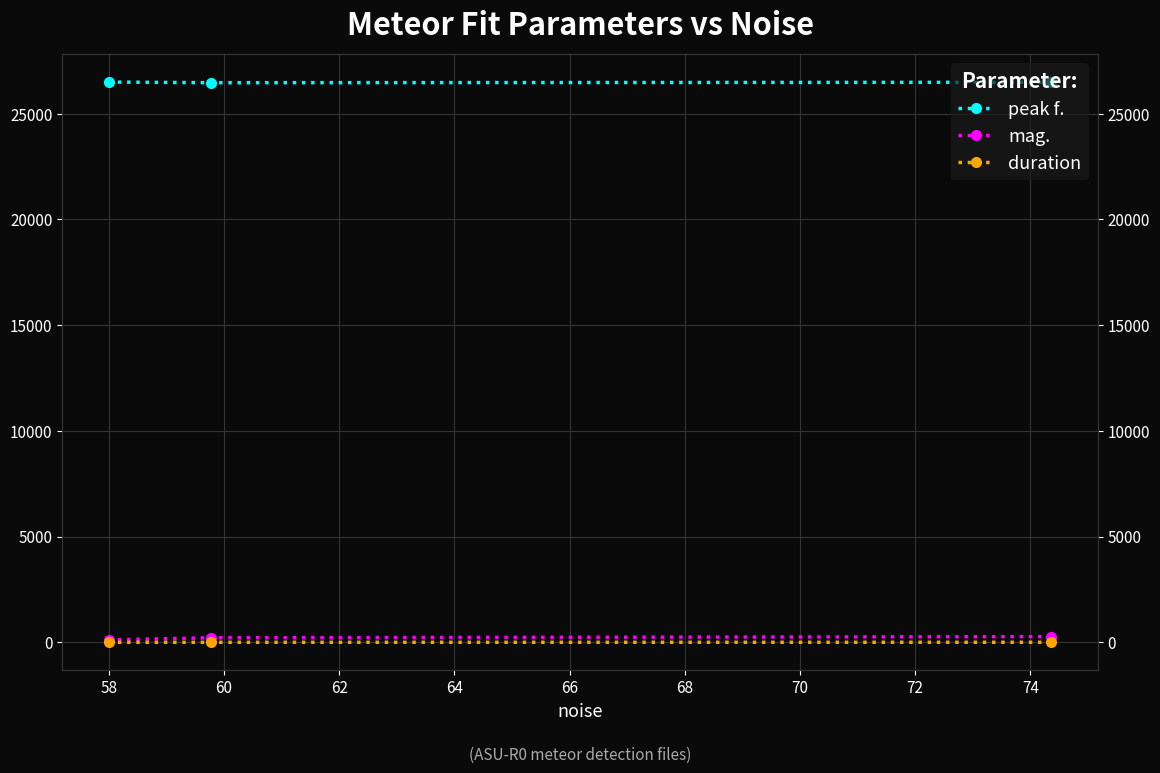

What is the sum of all duration values?

3.1